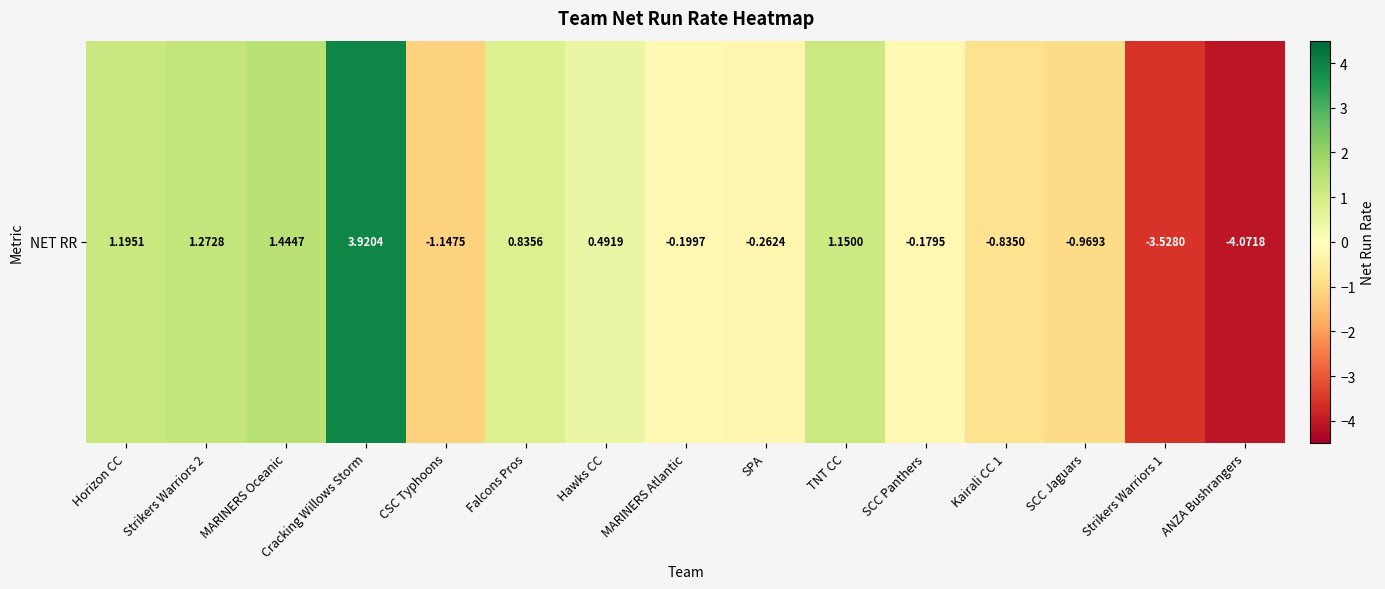

How many negative values are there?

8